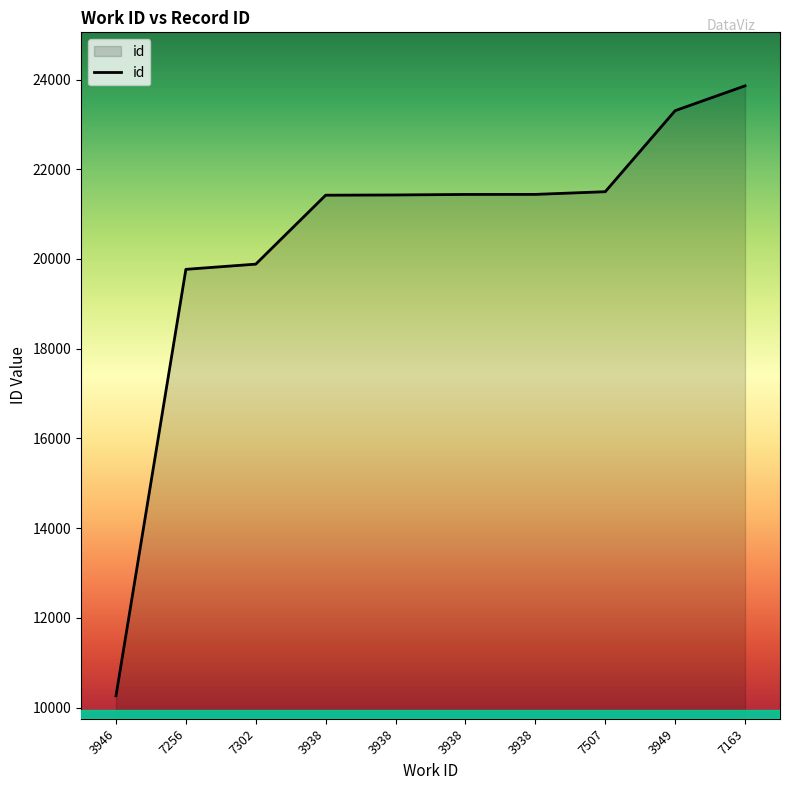

How many lines are shown in the chart?

1